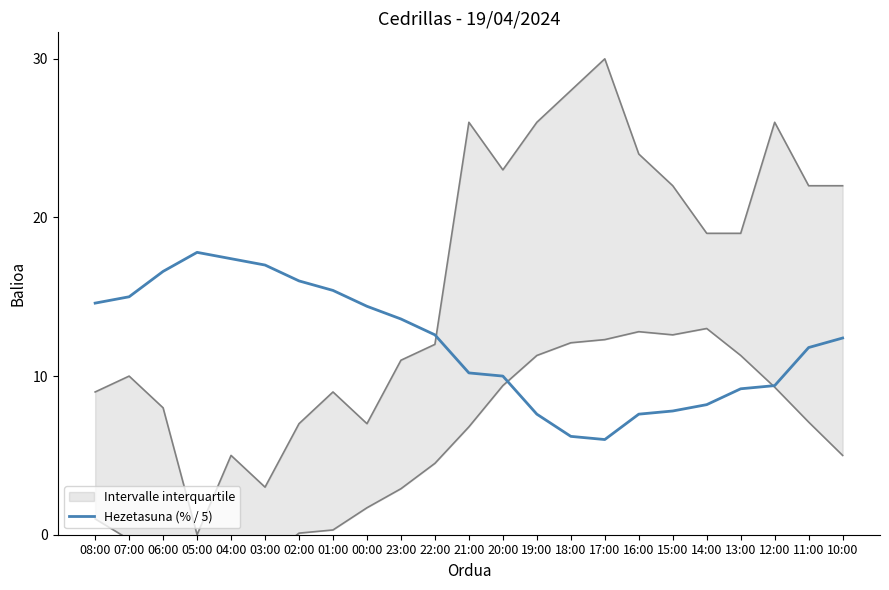

What position from the left is 12:00?

21